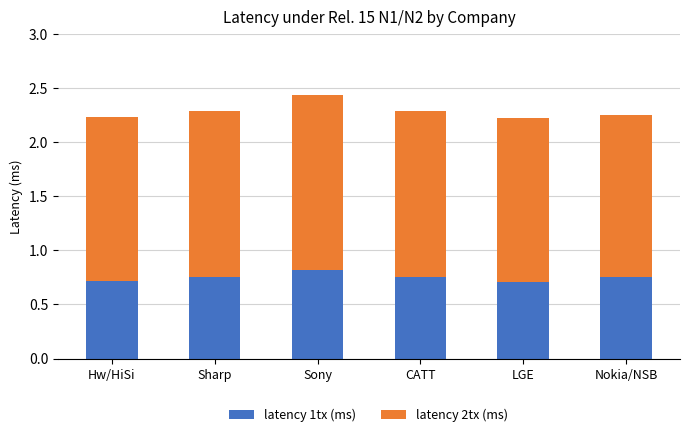

How many bars are there in total?

6